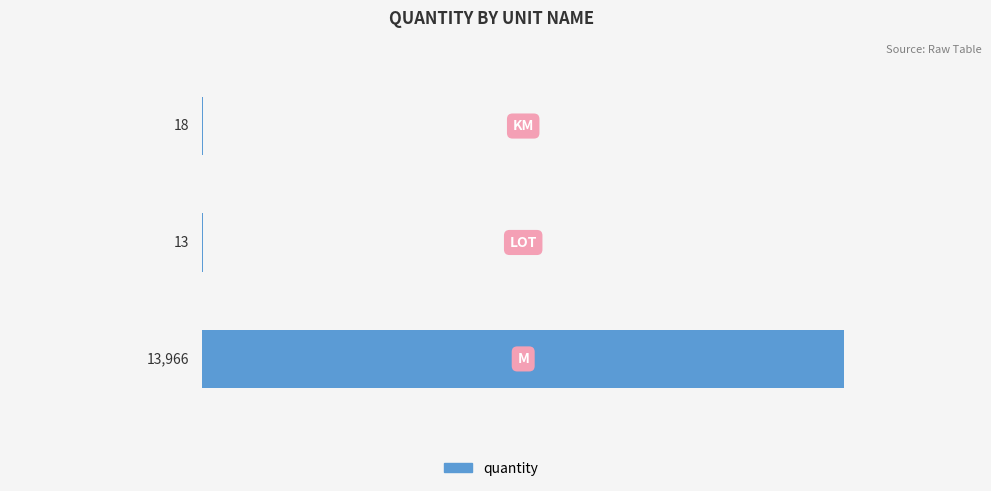

What is the sum of all values?

13997